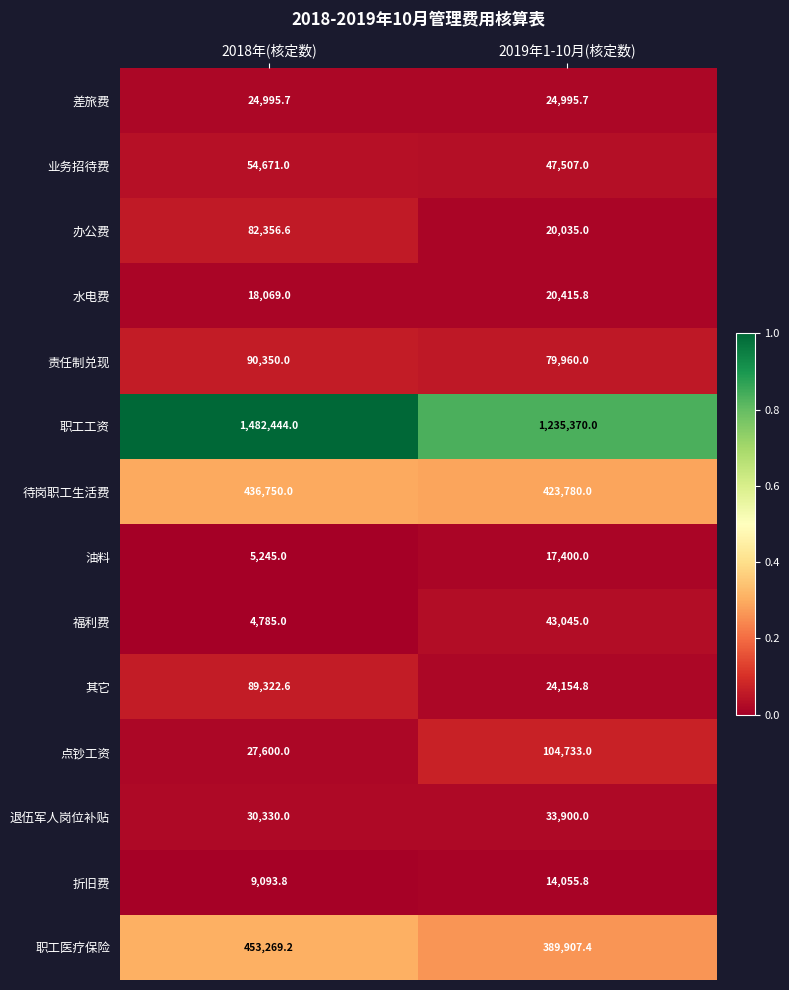

The 待岗职工生活费 series shows 716228.6 at 2019年1-10月(核定数). True or false?

False